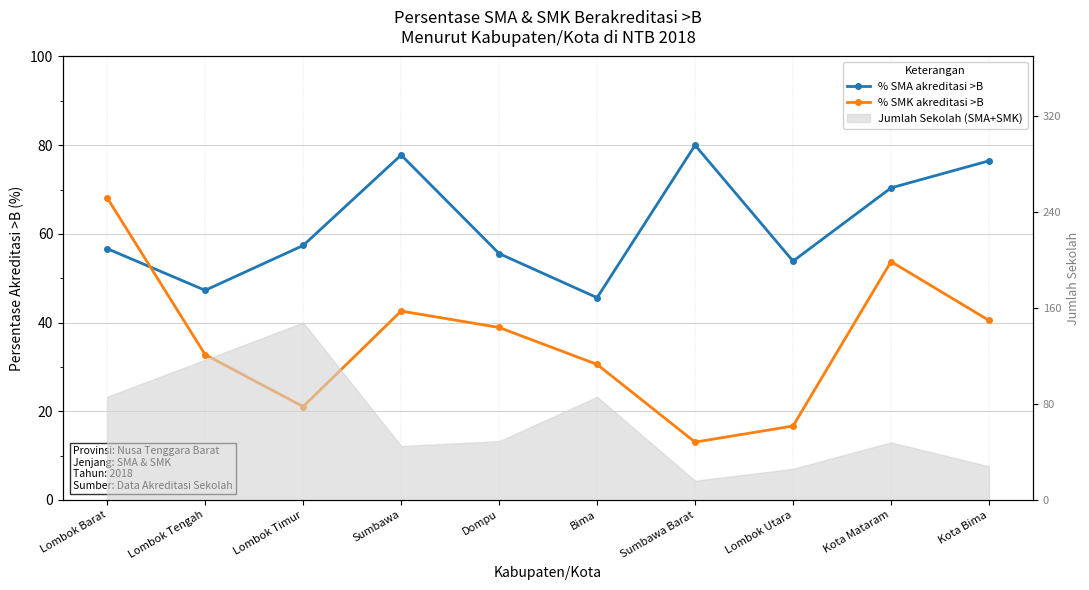

What is the smallest value displayed?

13.0